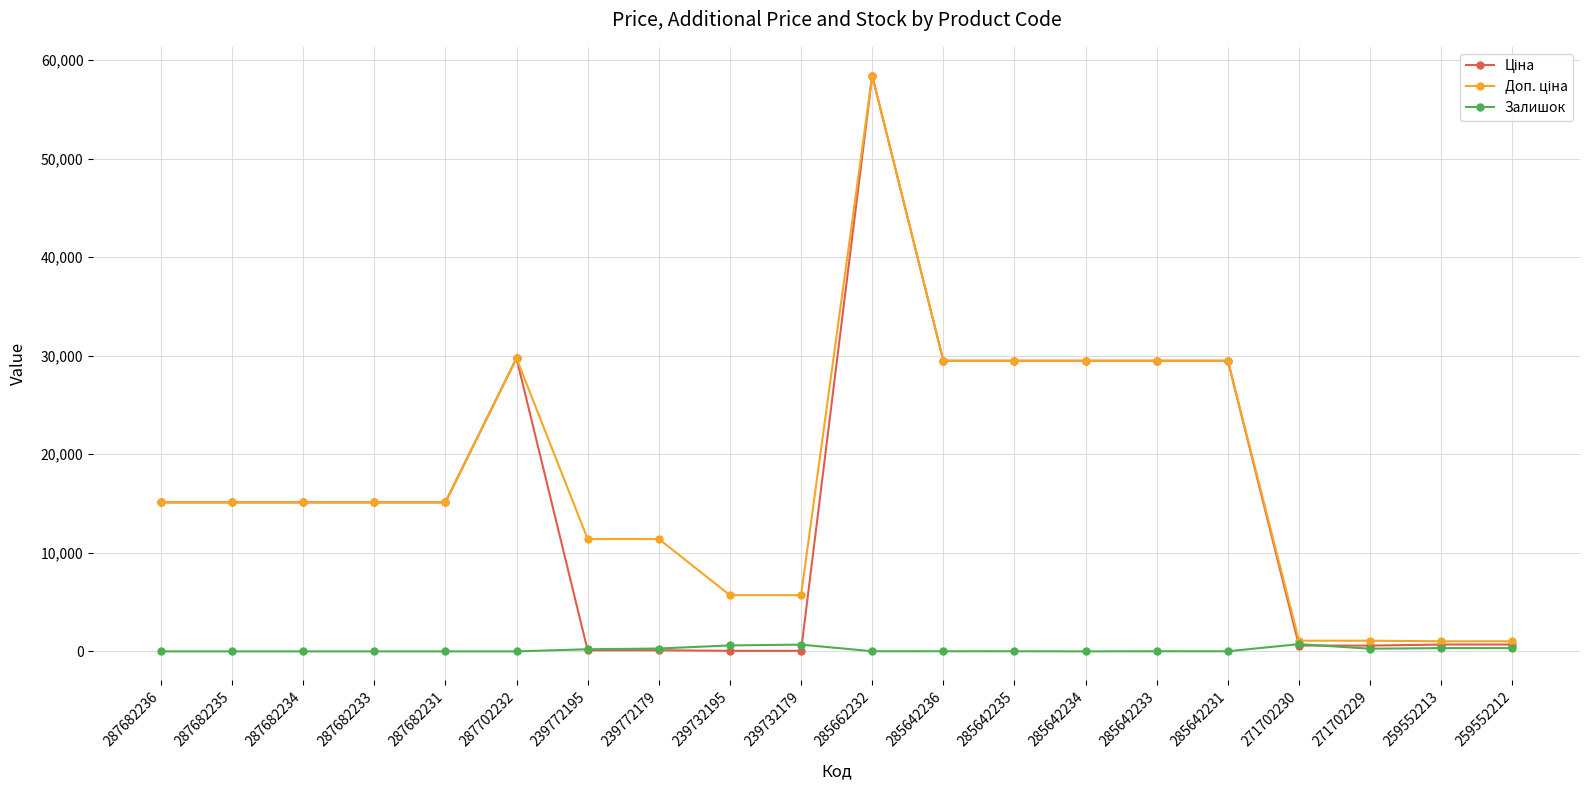

At which category is the sum across all series the highest?

285662232